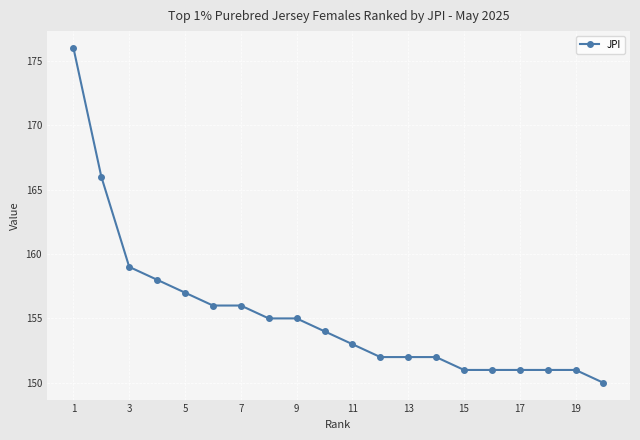

What is the value of the 10th point from the left?

154